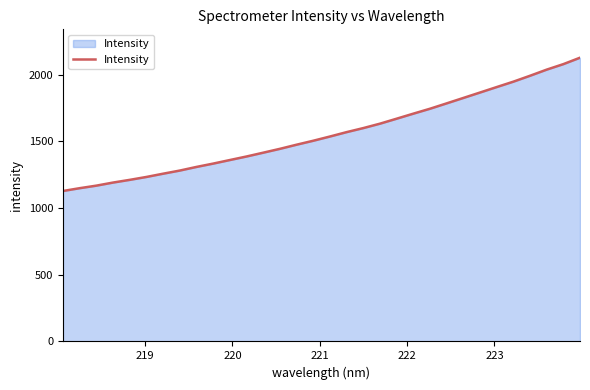

What is the minimum value shown in the chart?

1127.7